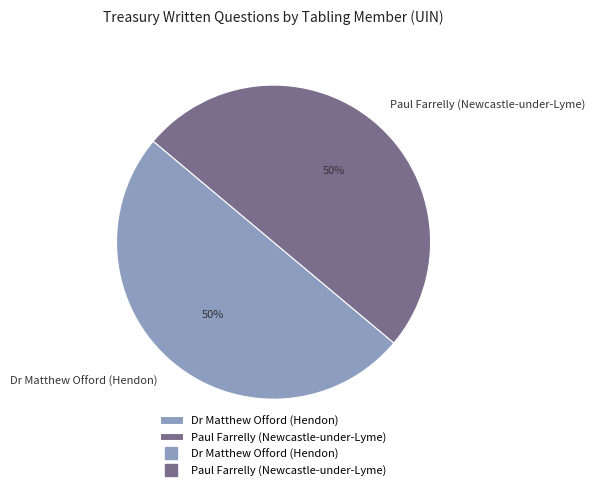

To the nearest percent, what portion does Paul Farrelly (Newcastle-under-Lyme) represent?

50%